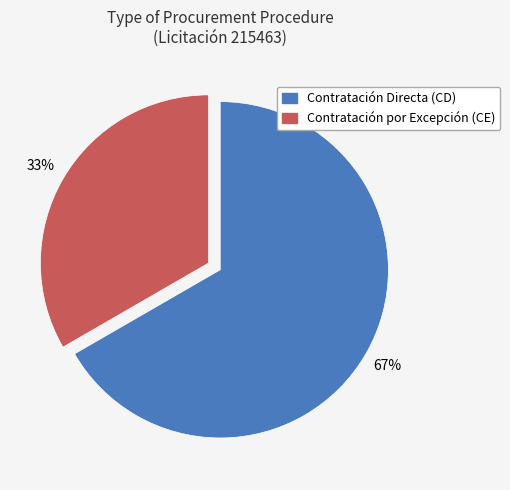

Between Contratación por Excepción (CE) and Contratación Directa (CD), which is larger?

Contratación Directa (CD)